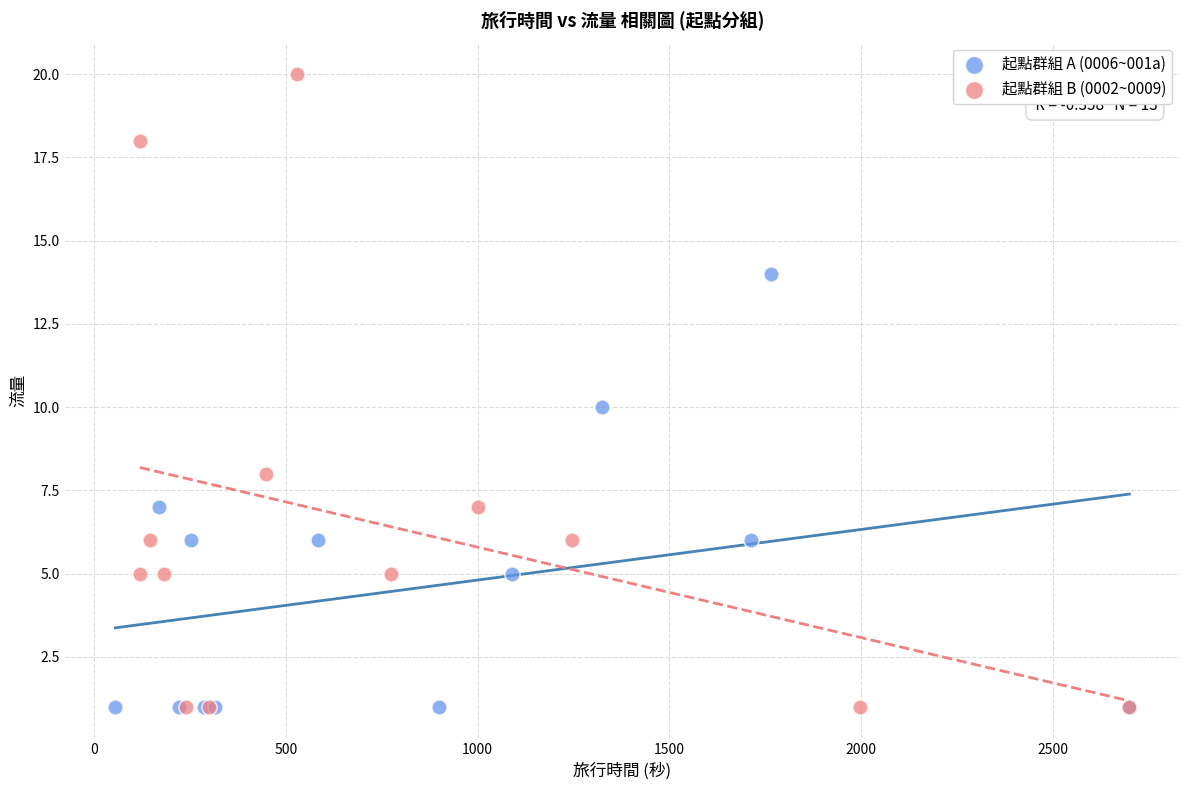

Which series reaches the maximum Y coordinate?

起點群組 B (0002~0009)